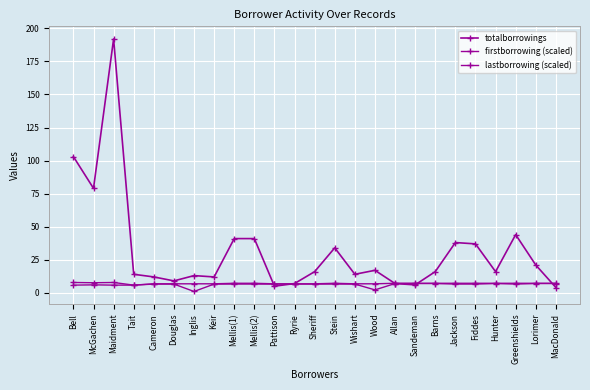

Which series has the widest spread of values?

totalborrowings